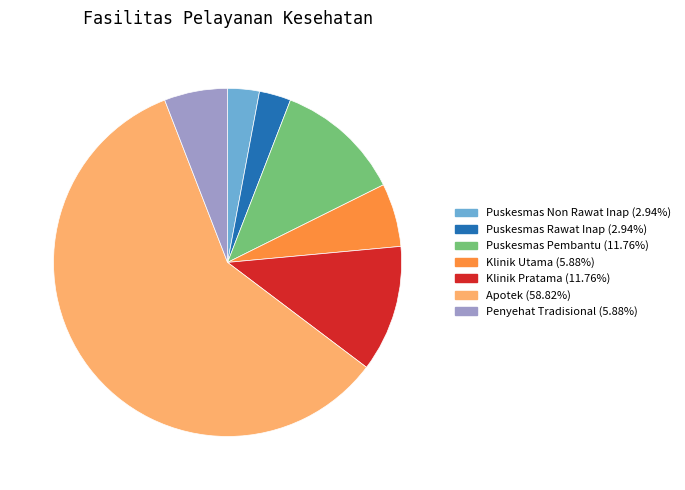

Is there any slice that represents more than half of the pie?

Yes